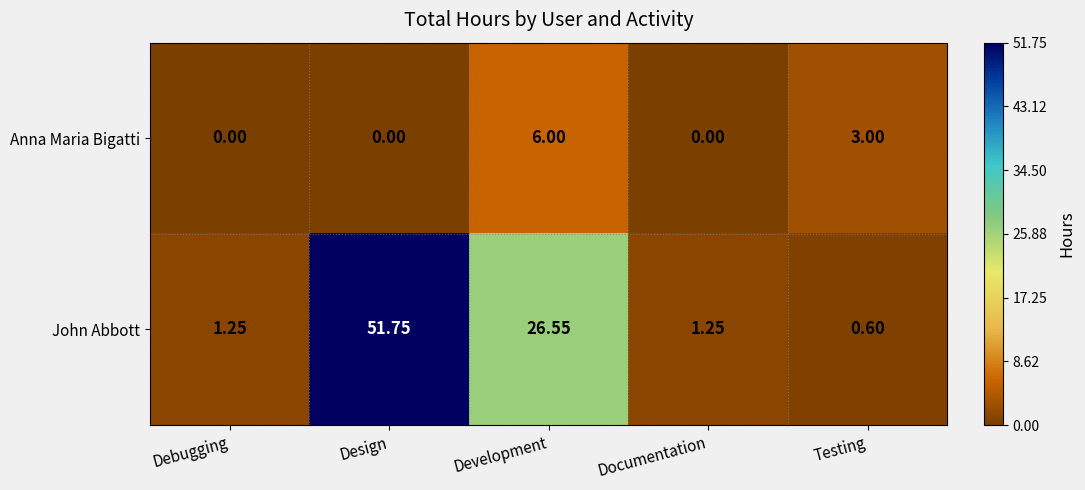

Where is John Abbott nearest to the value 26?

Development